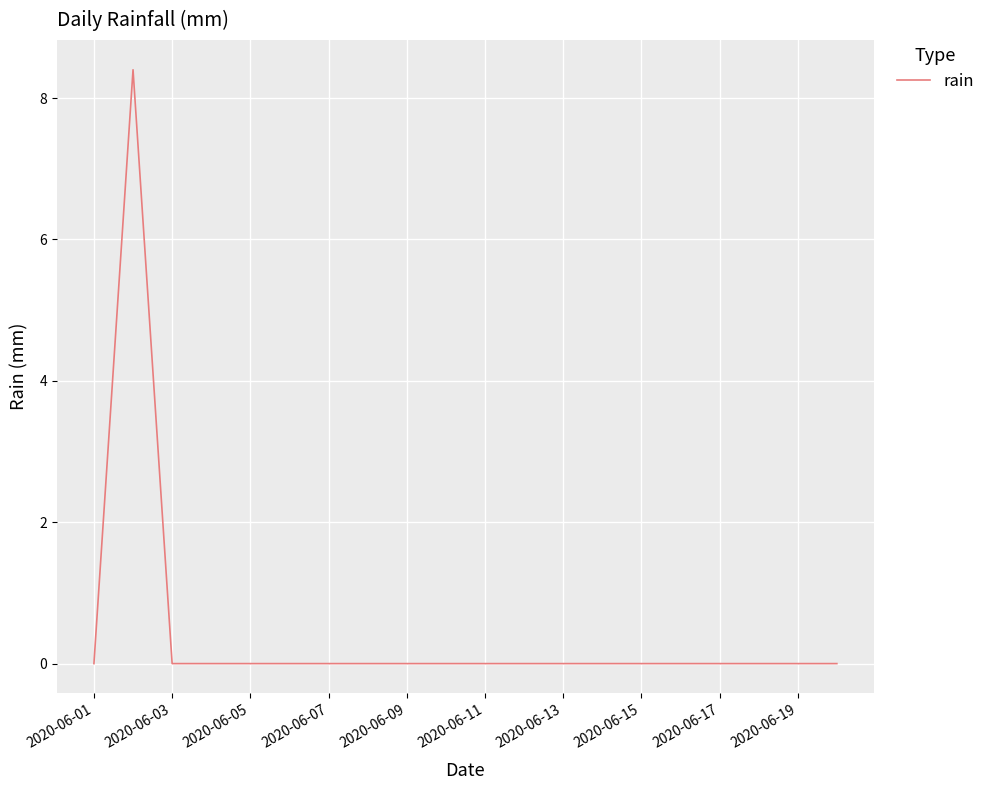

What is the difference between the maximum and minimum values?

8.4